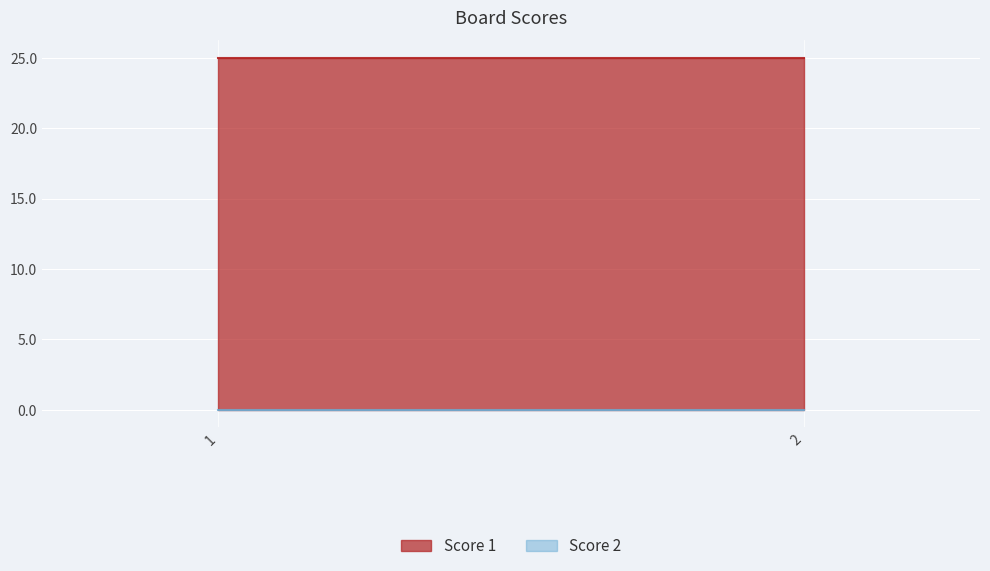

List the series in order of their peak value, lowest first.

Score 2, Score 1